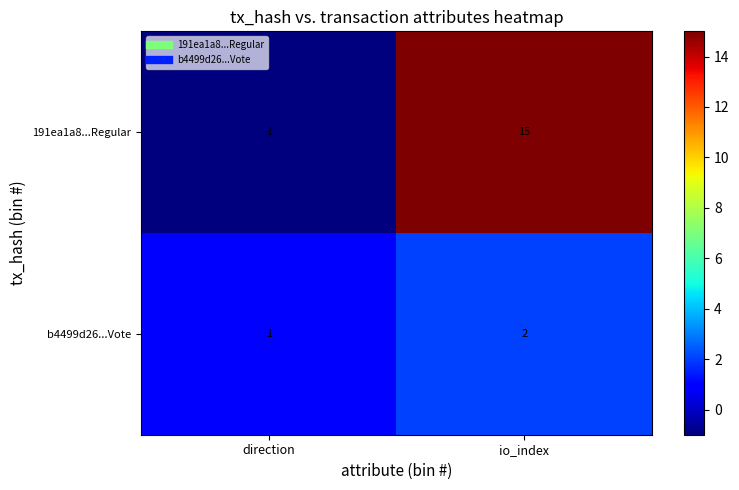

What is the maximum value shown in the chart?

15